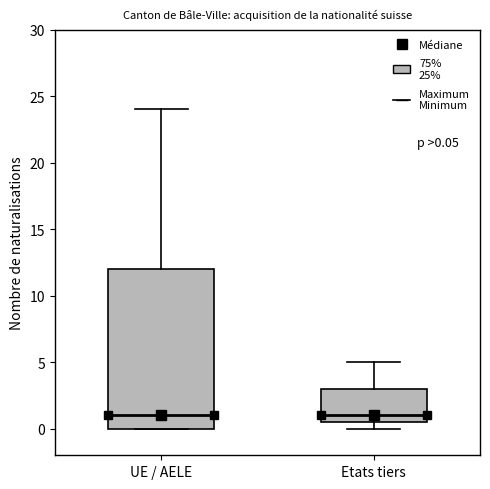

Comparing the boxes themselves (not the whiskers), which one is the tallest?

UE / AELE